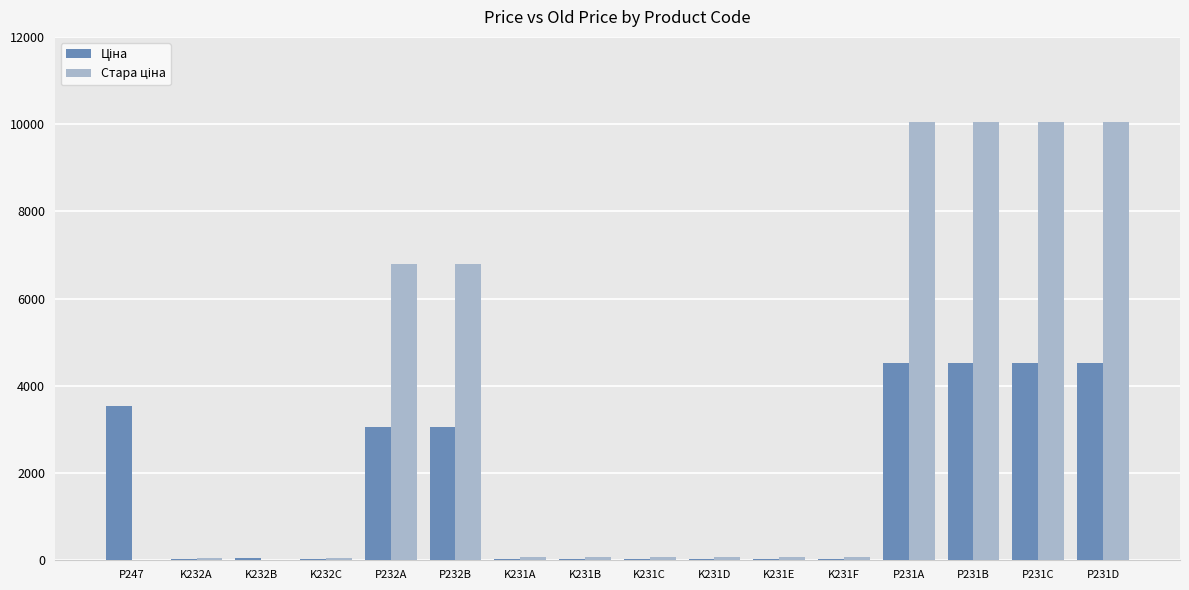

The value of Стара ціна at P231A is 4283.7. True or false?

False